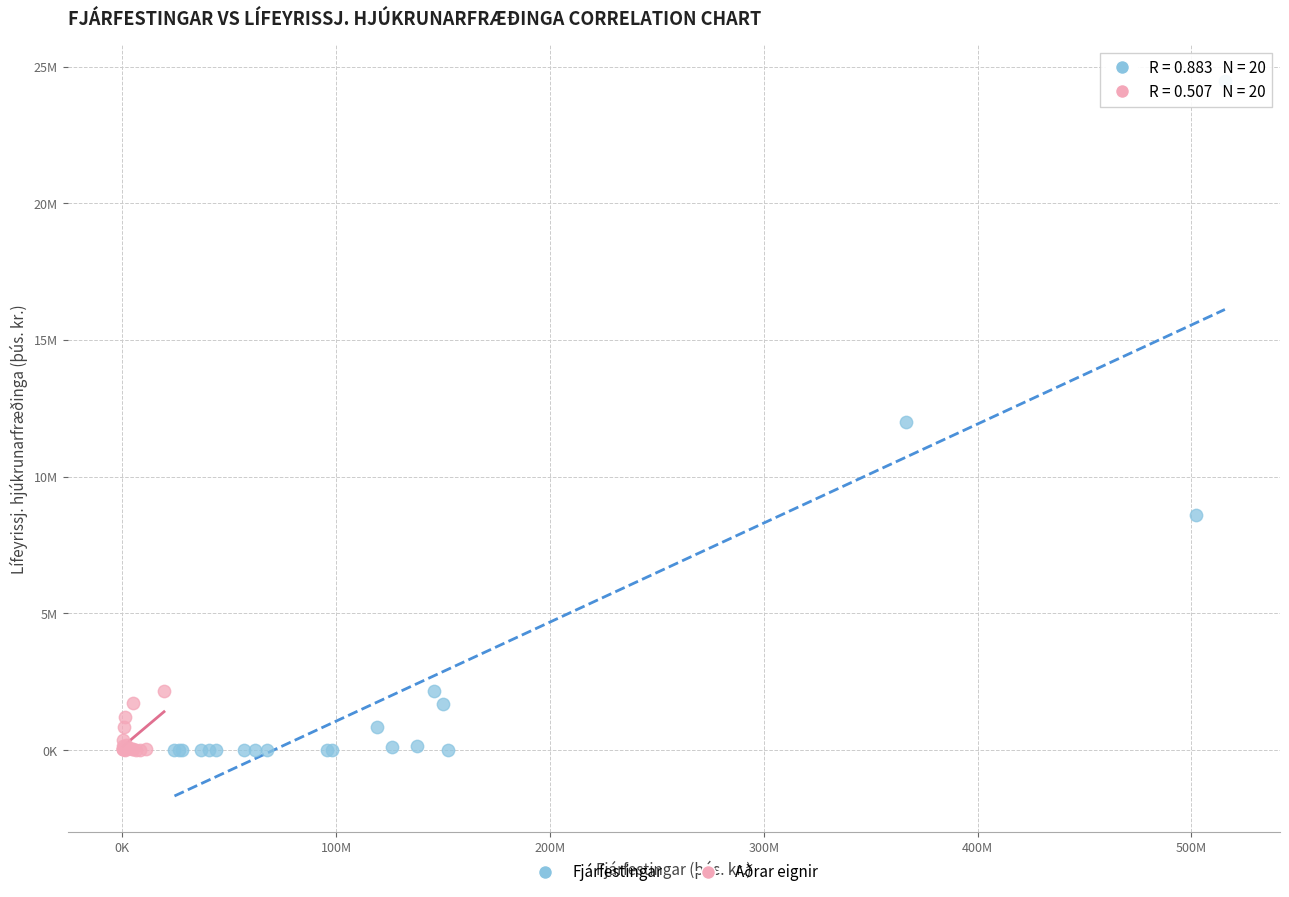

What are all the series names shown in the legend?

Fjárfestingar, Aðrar eignir